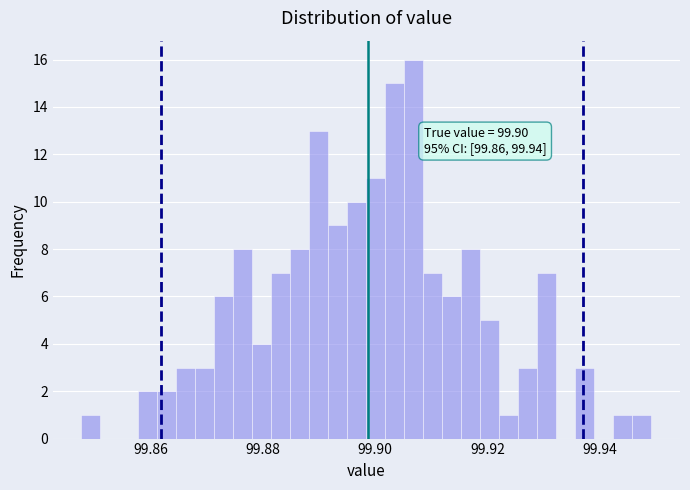

Read against the x-axis, roughly where is the centre of the tallest bar?

99.906